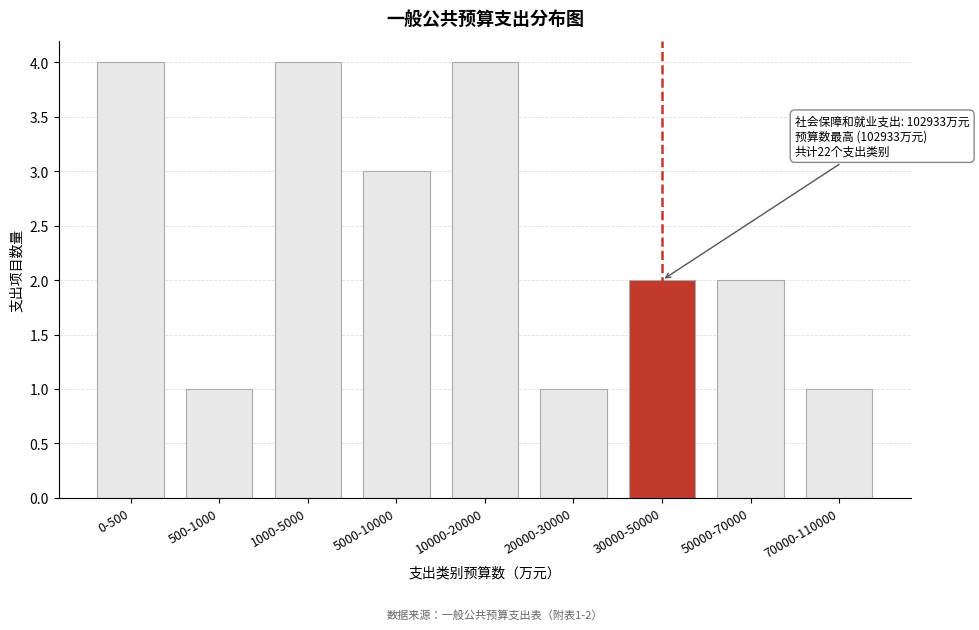

Reading left to right, what are all the values shown in this chart?

0-500=4	500-1000=1	1000-5000=4	5000-10000=3	10000-20000=4	20000-30000=1	30000-50000=2	50000-70000=2	70000-110000=1